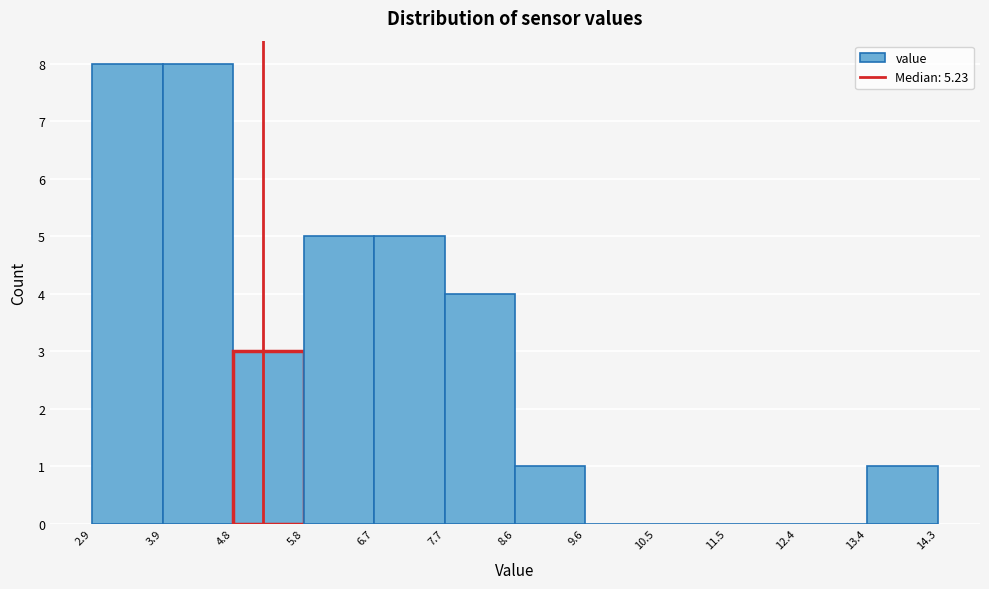

Reading left to right, list every bar in this chart as the range it spans on the x-axis followed by its height. The values are not printed on the chart, so give them approximately, as read against the axis.

2.9 to 3.9: 8
3.9 to 4.8: 8
4.8 to 5.8: 3
5.8 to 6.7: 5
6.7 to 7.7: 5
7.7 to 8.6: 4
8.6 to 9.6: 1
9.6 to 10.5: 0
10.5 to 11.5: 0
11.5 to 12.4: 0
12.4 to 13.4: 0
13.4 to 14.3: 1